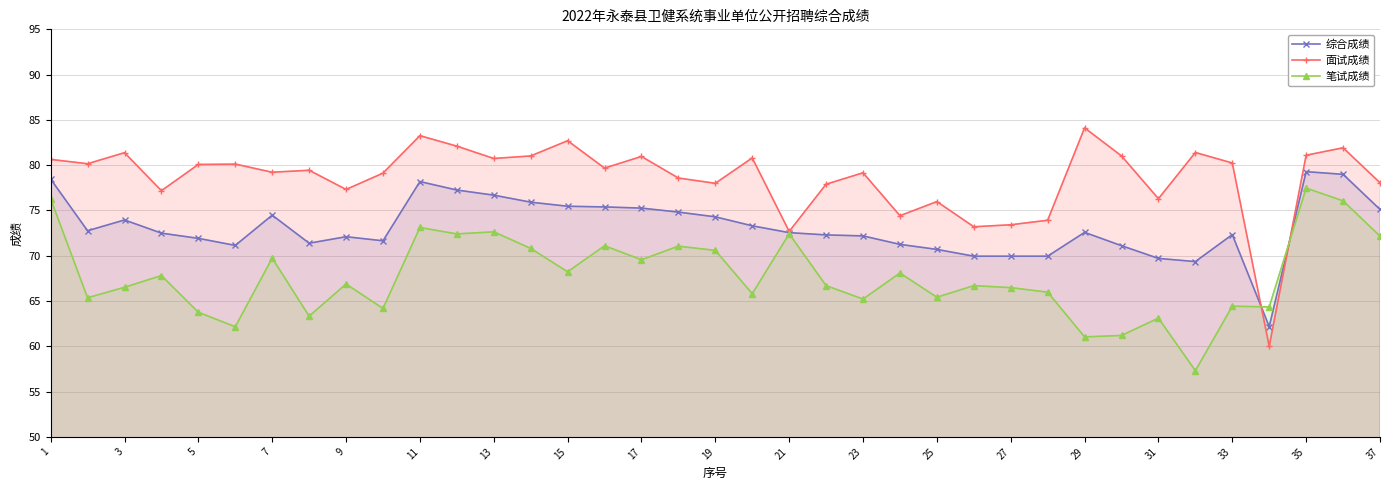

Count the number of data series in this chart.

3